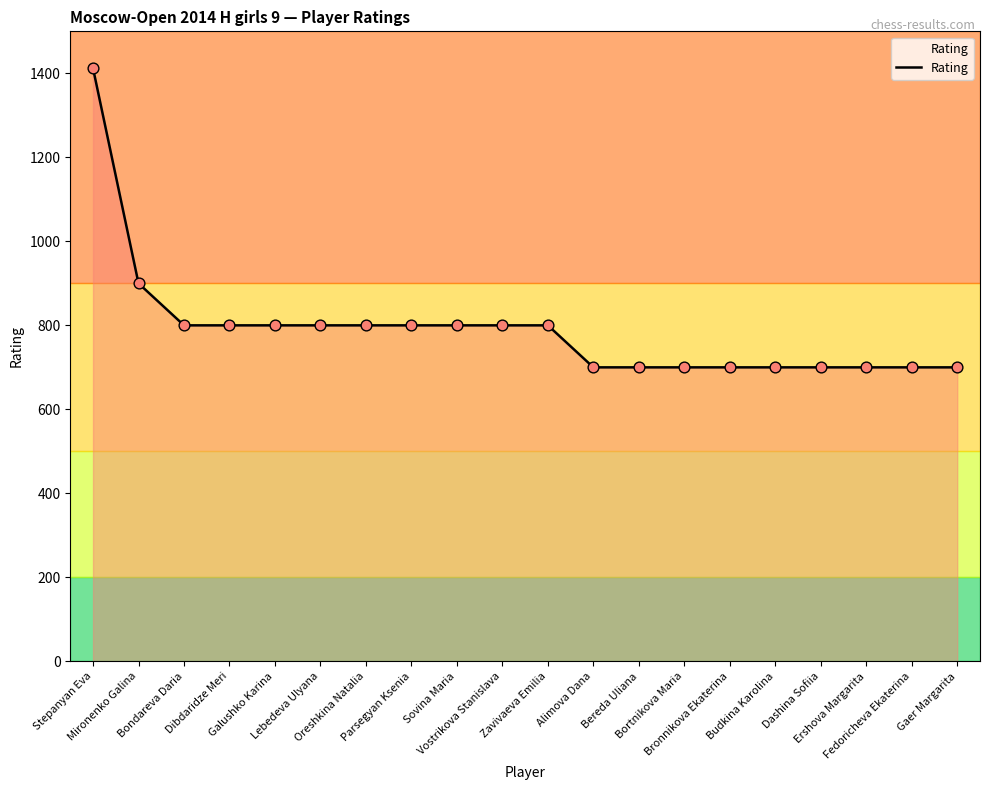

What is the ratio of the value at Bereda Uliana to the value at Galushko Karina?

0.9